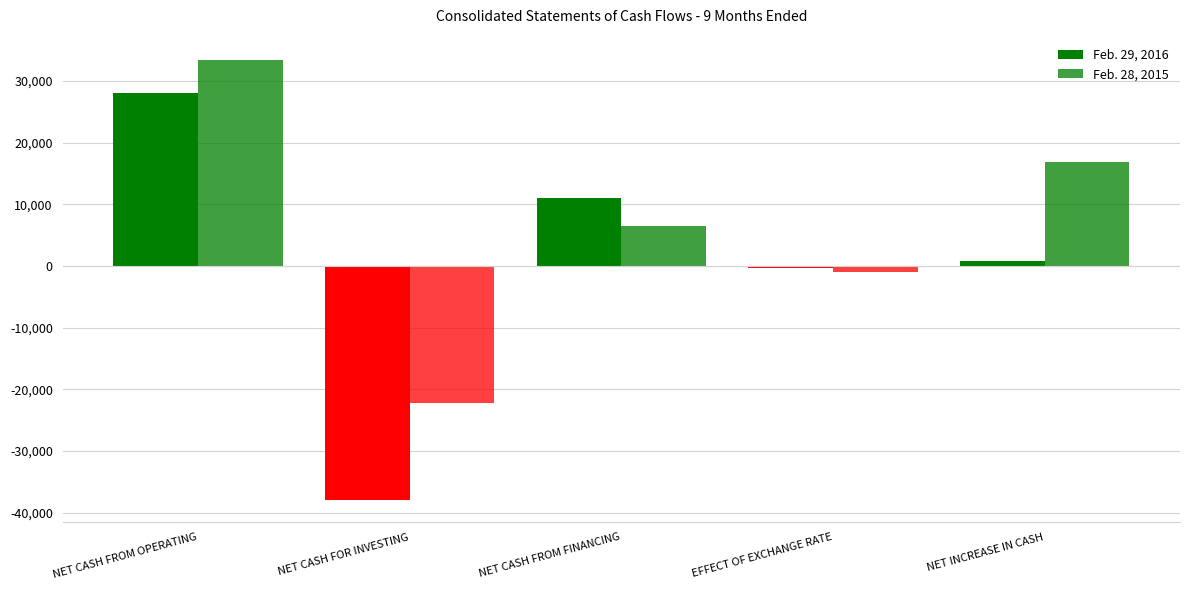

How many data points in Feb. 28, 2015 are less than 6481?

2